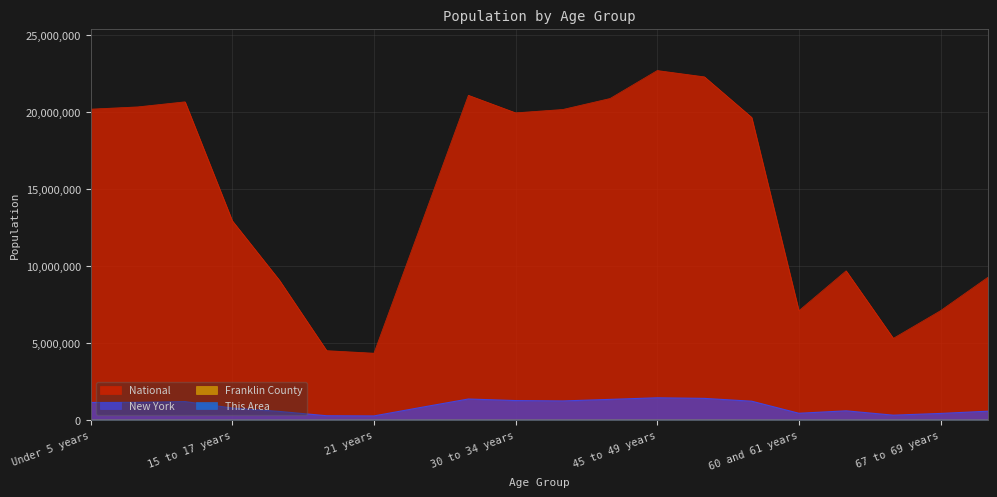

True or false: New York and Franklin County intersect in this chart.

False